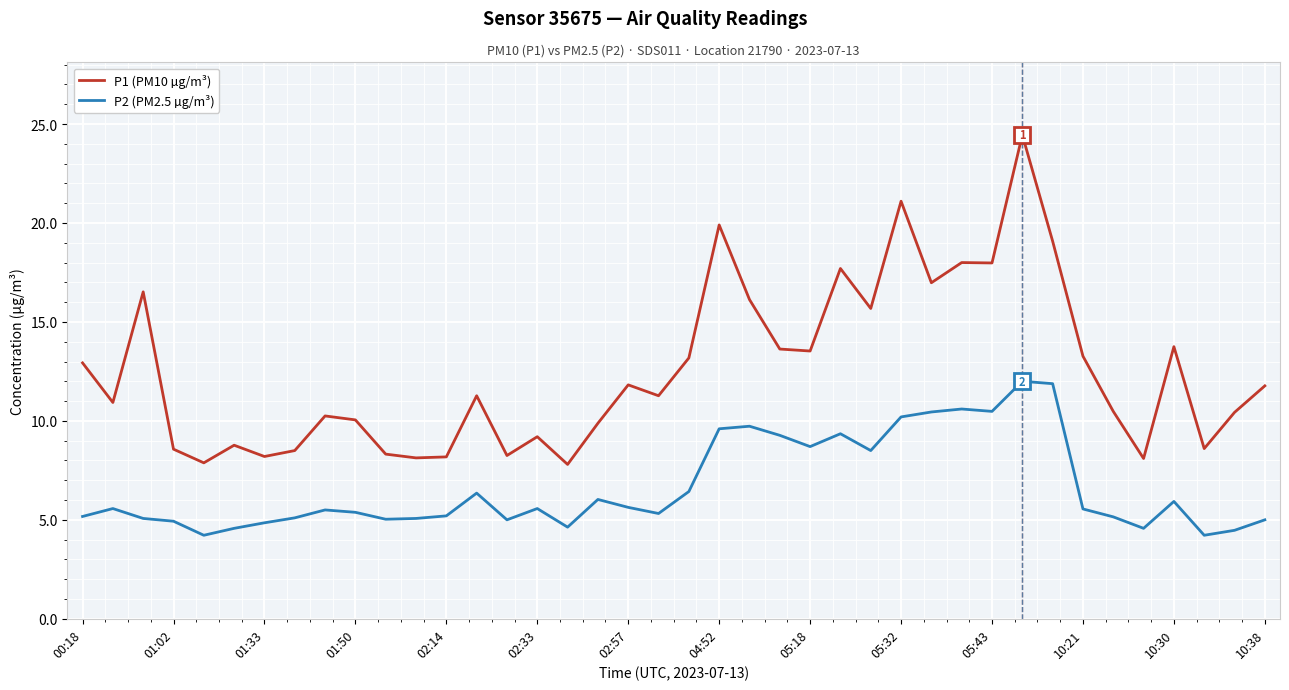

Which series has the largest range (max minus min)?

P1 (PM10 µg/m³)